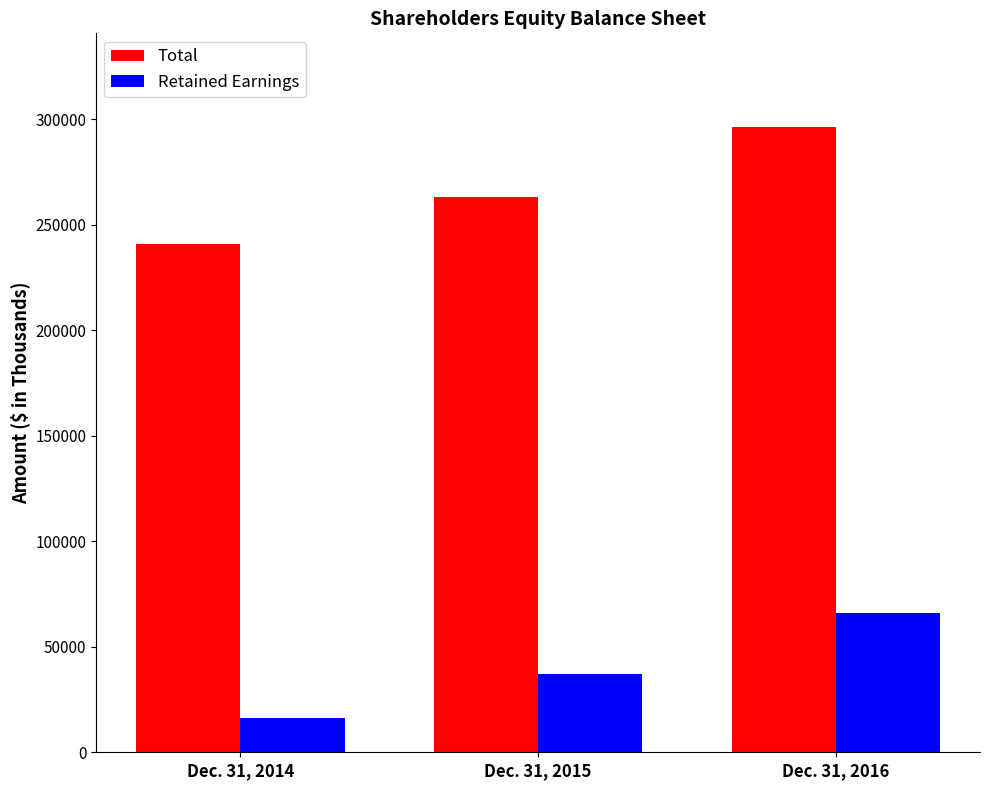

Is it true that Total equals 351236 at Dec. 31, 2015?

False